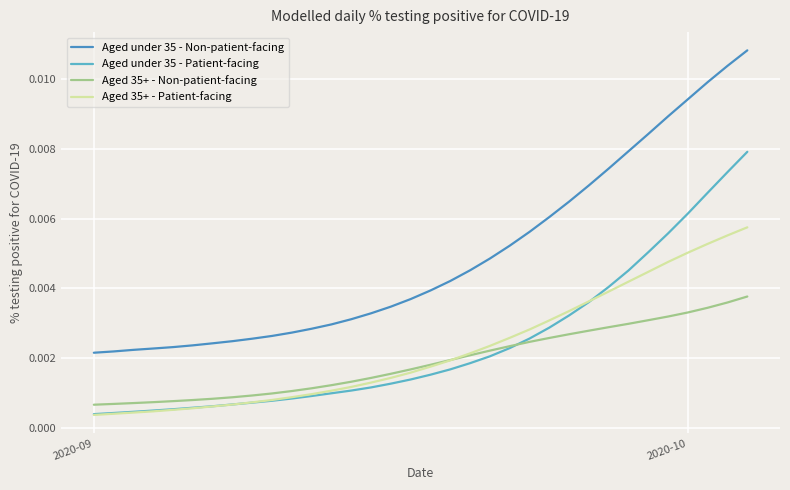

Which series has the largest range (max minus min)?

Aged under 35 - Non-patient-facing